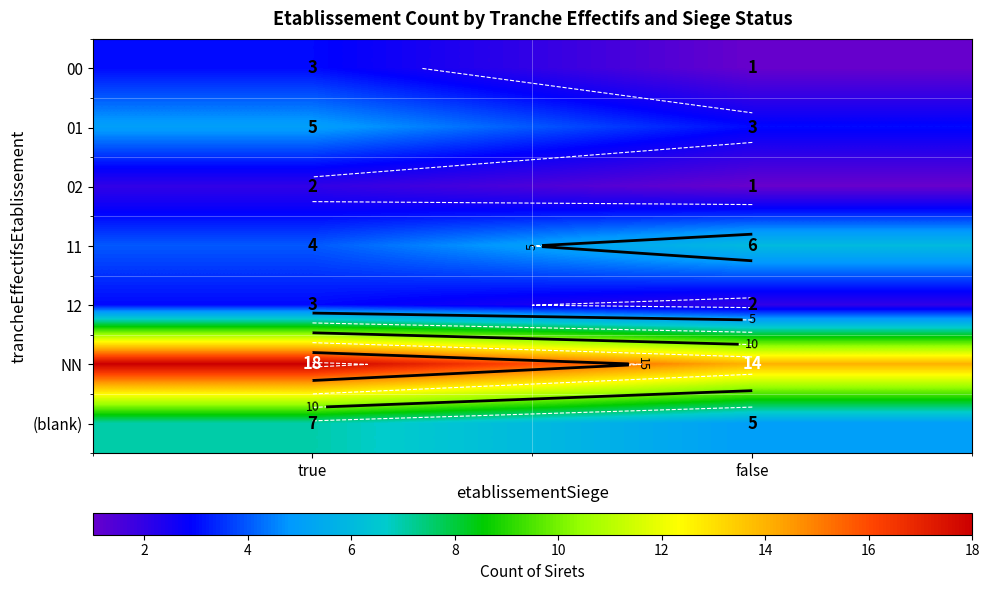

Between true and false, which series saw the biggest shift?

NN